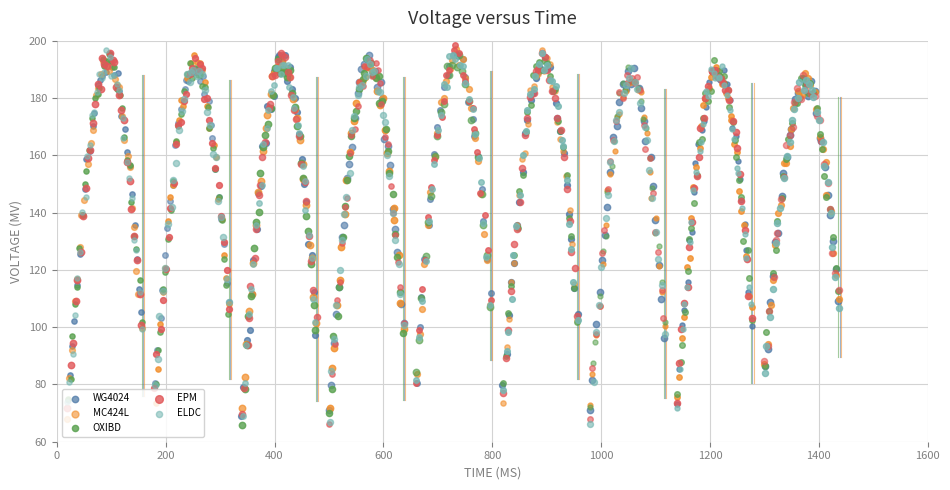

Which series has the widest spread of Y values?

MC424L